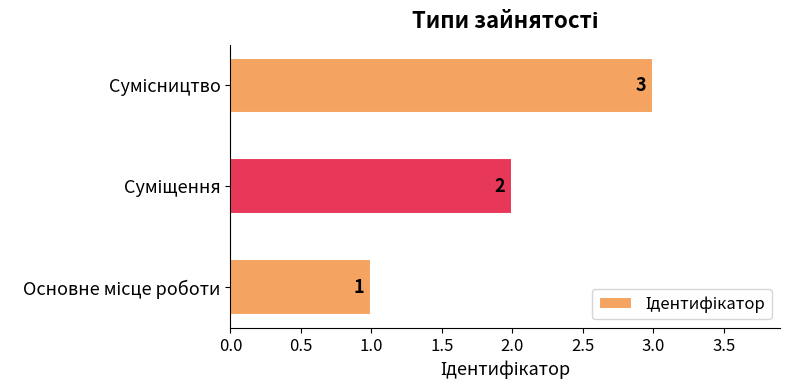

Does the chart contain stacked bars?

No